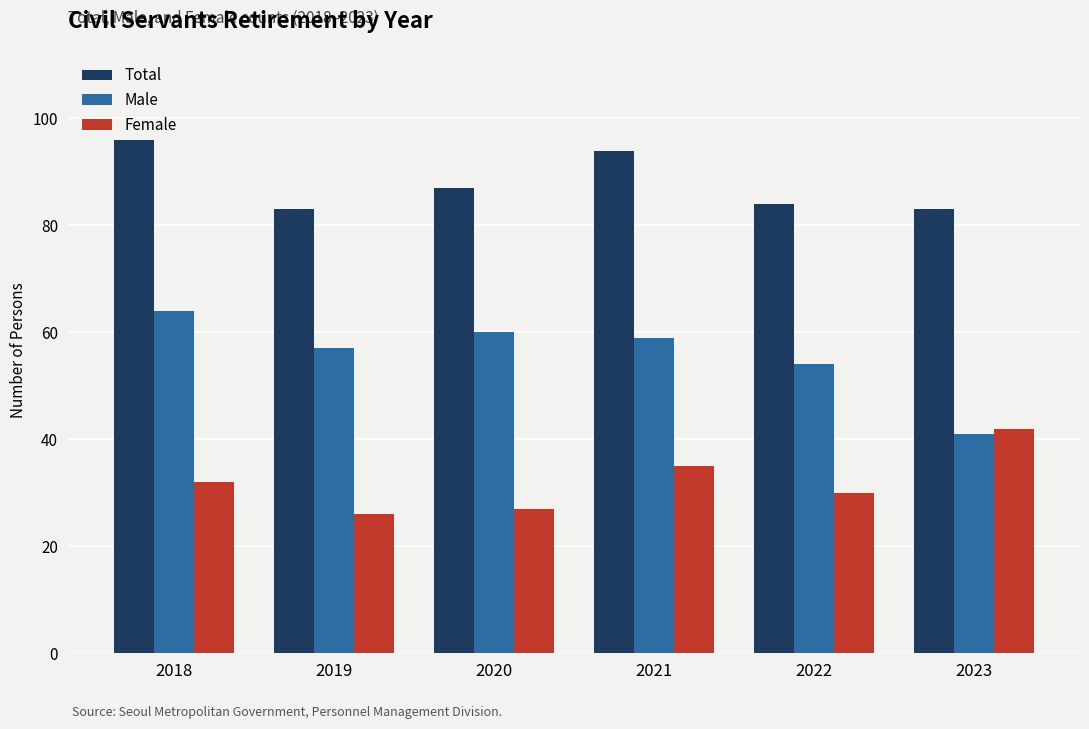

Is it true that Female equals 35 at 2021?

True